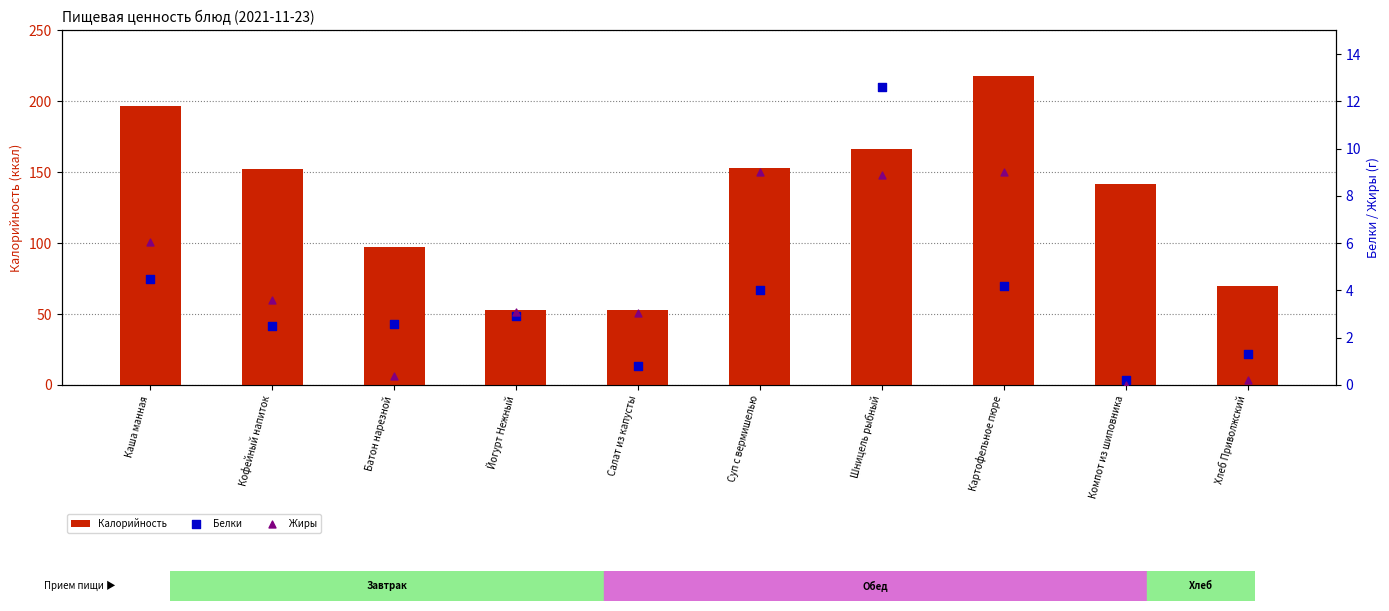

At which category is the sum across all series the highest?

Картофельное пюре